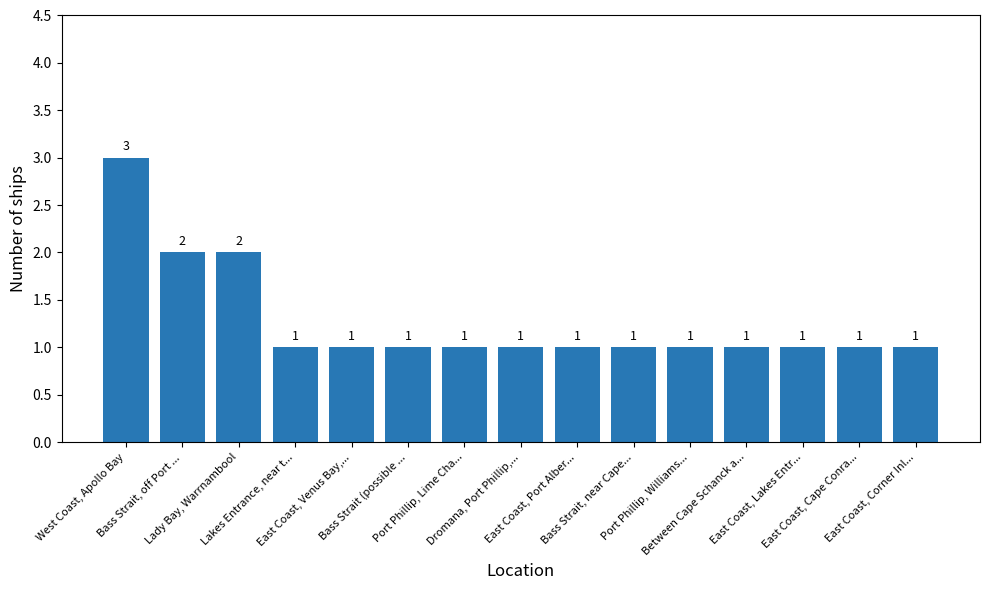

Reading right to left, transcribe all the data shown in this chart.

1	1	1	1	1	1	1	1	1	1	1	1	2	2	3